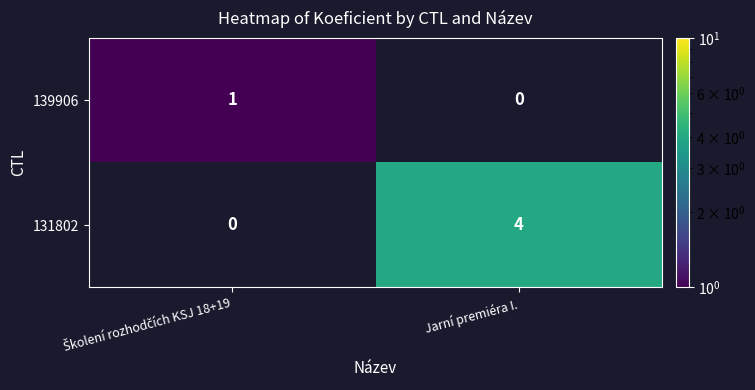

The 131802 series shows 5 at Jarní premiéra I.. True or false?

False